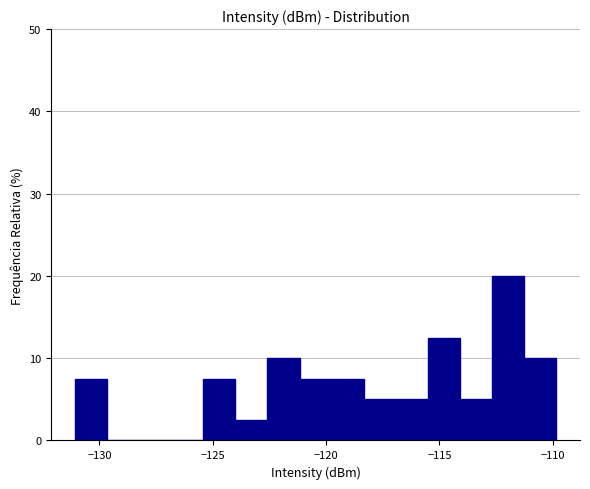

Read against the x-axis, roughly where is the centre of the tallest bar?

-112.0